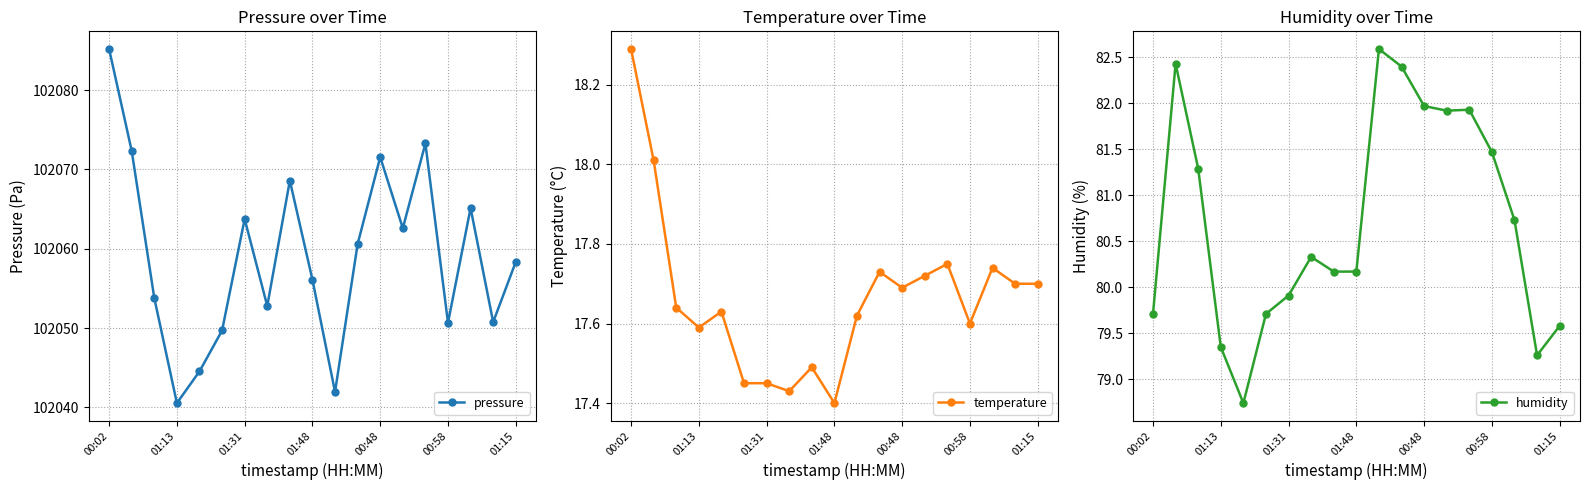

The value of temperature at 8 is 17.5. True or false?

True